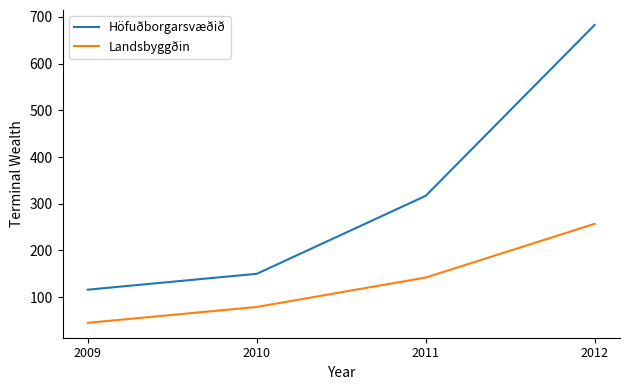

Reading right to left, extract all data points from this chart.

Höfuðborgarsvæðið: 683	317	150	116
Landsbyggðin: 257	142	79	45